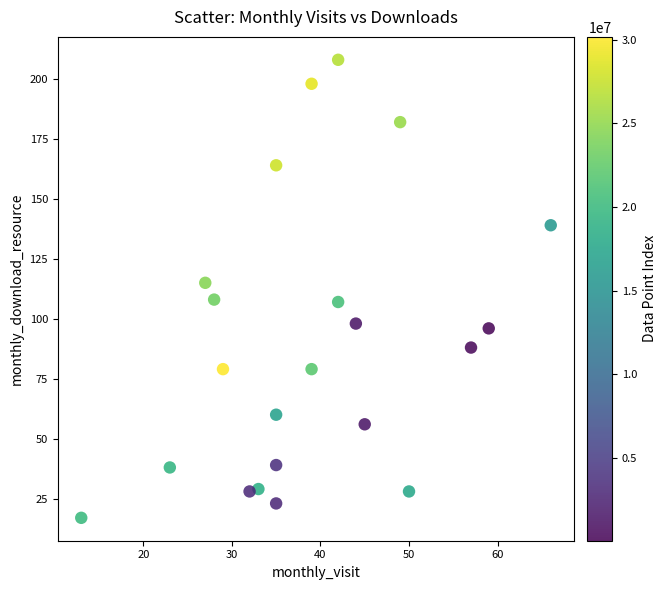

What is the range of Y values (max minus min)?

191